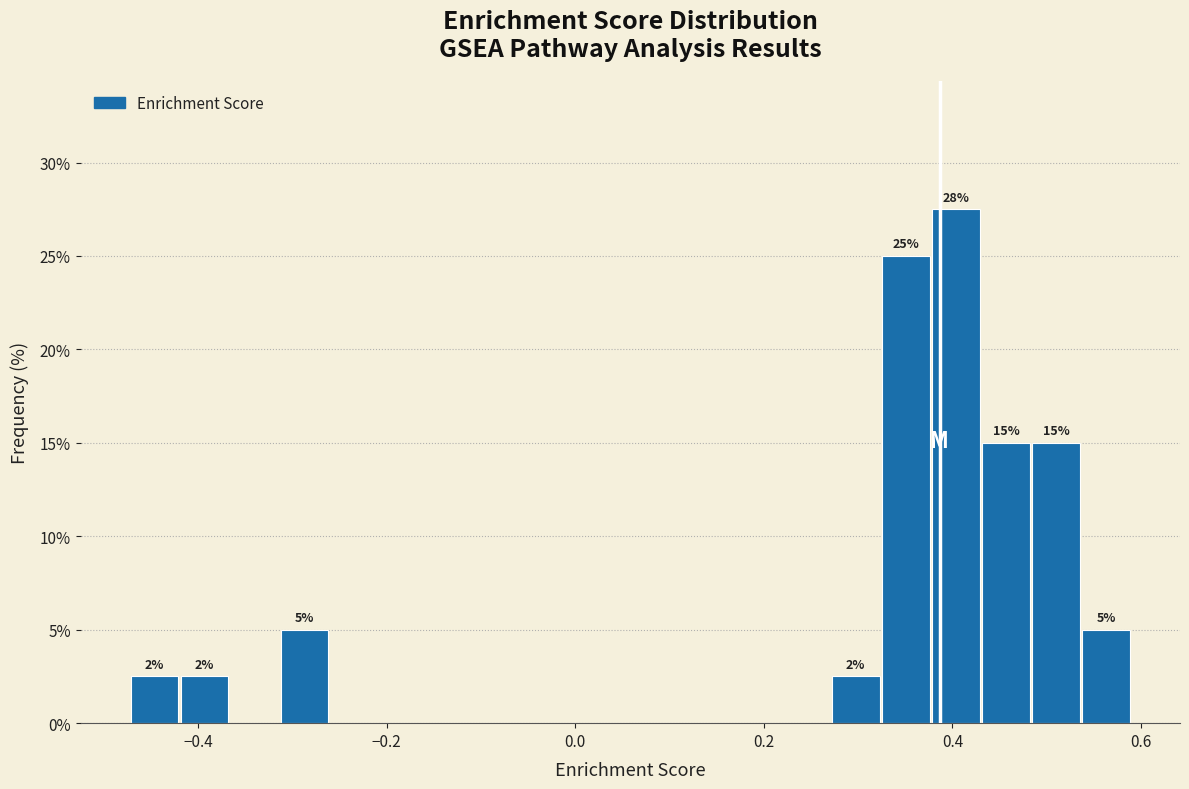

Read against the x-axis, roughly where is the centre of the tallest bar?

0.40